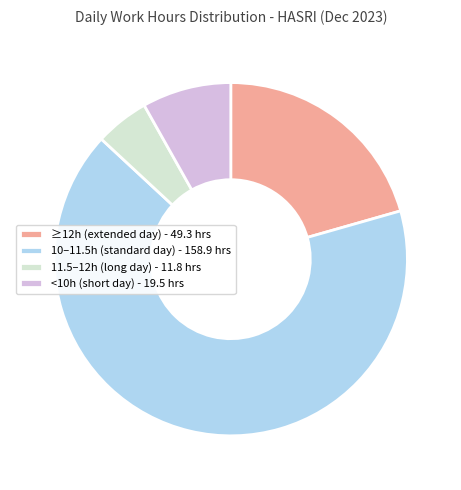

Combined, do 10–11.5h (standard day) - 158.9 hrs and 11.5–12h (long day) - 11.8 hrs account for over 50%?

Yes